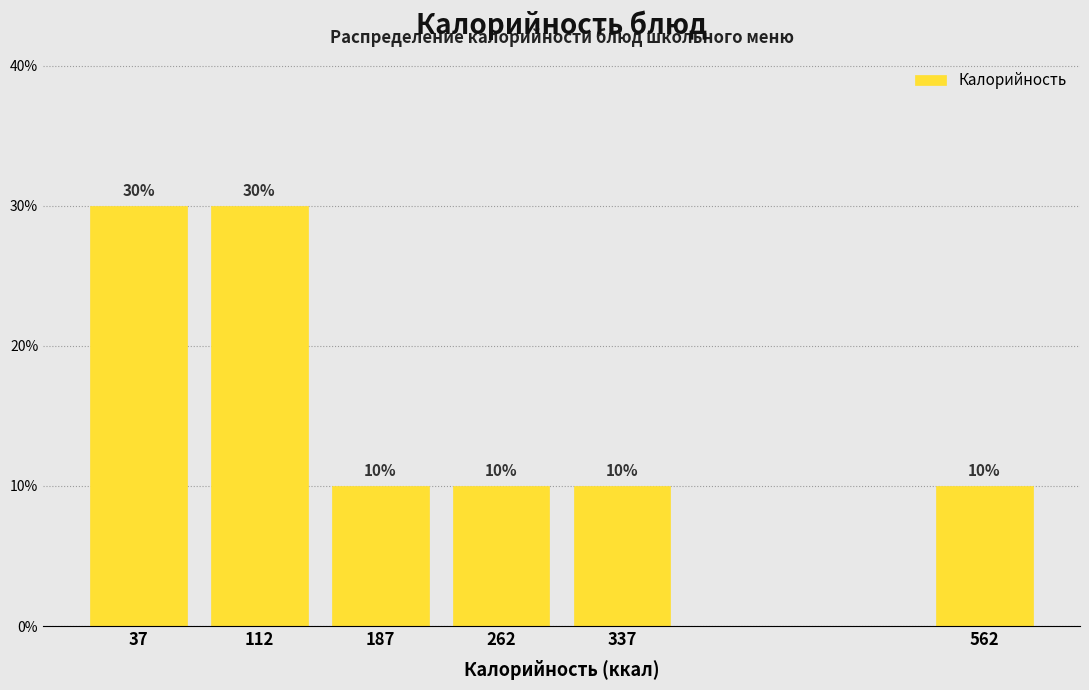

Reading left to right, list all the values displayed in this chart.

37=30	112=30	187=10	262=10	337=10	562=10